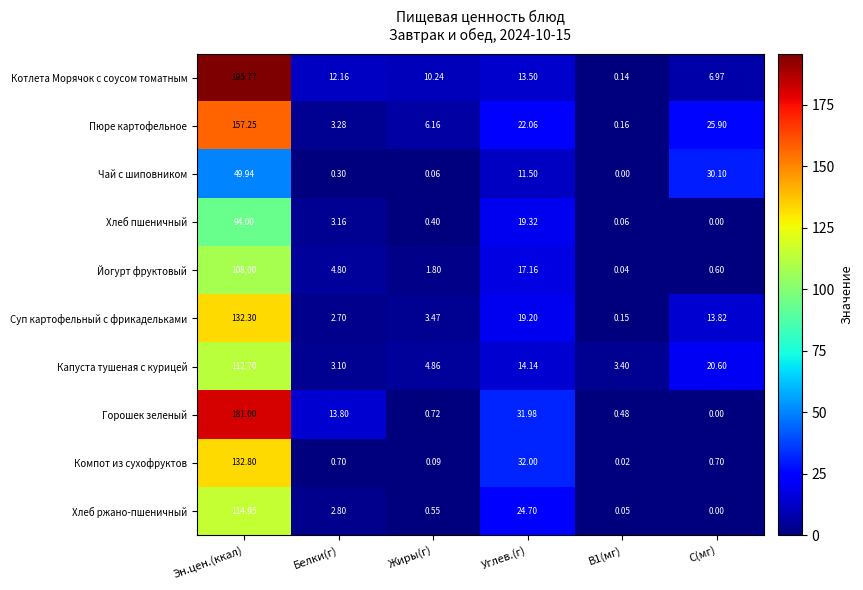

At which label is Суп картофельный с фрикадельками closest to 66?

Углев.(г)